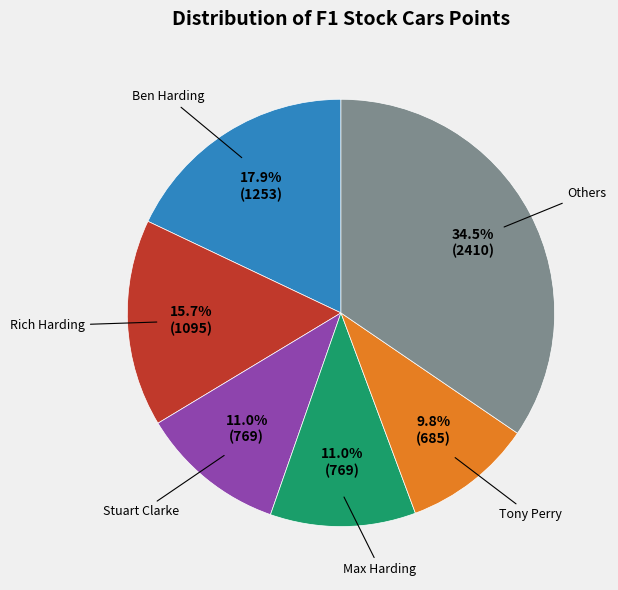

Does any single category account for the majority?

No